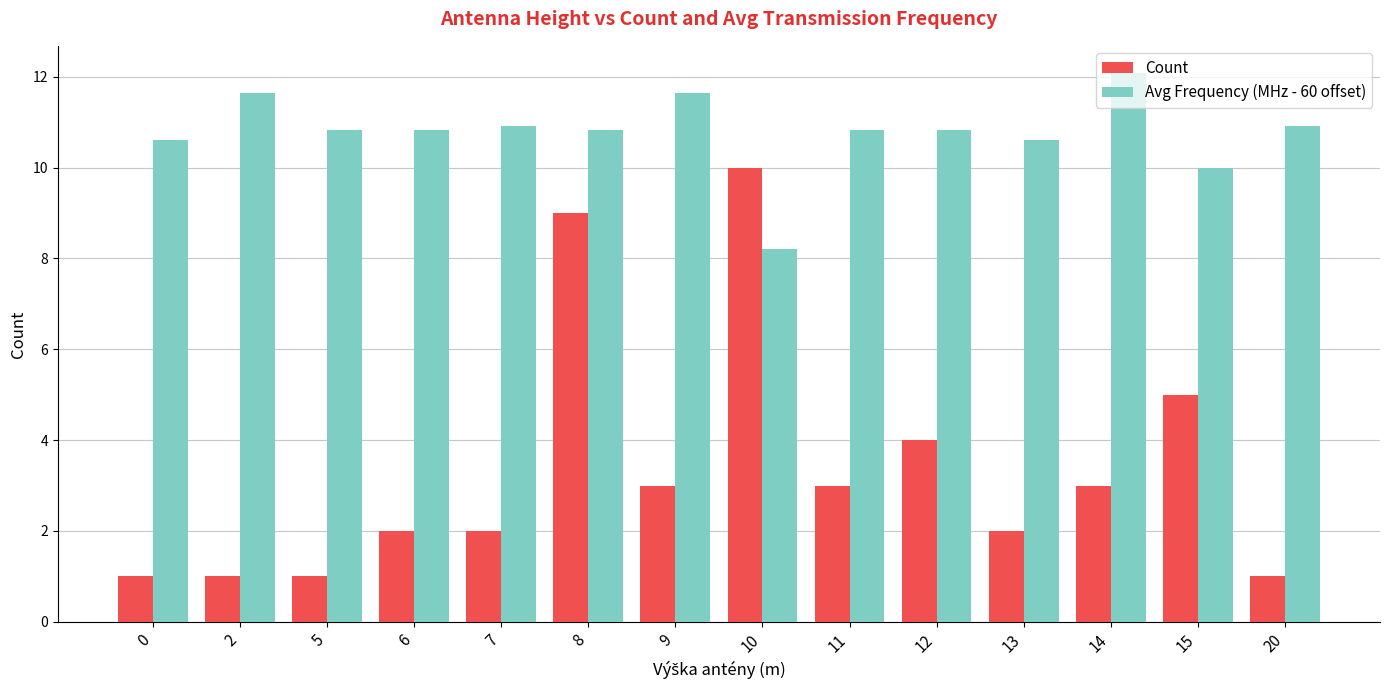

True or false: Avg Frequency (MHz - 60 offset) has a value of 19.4 at 2.

False